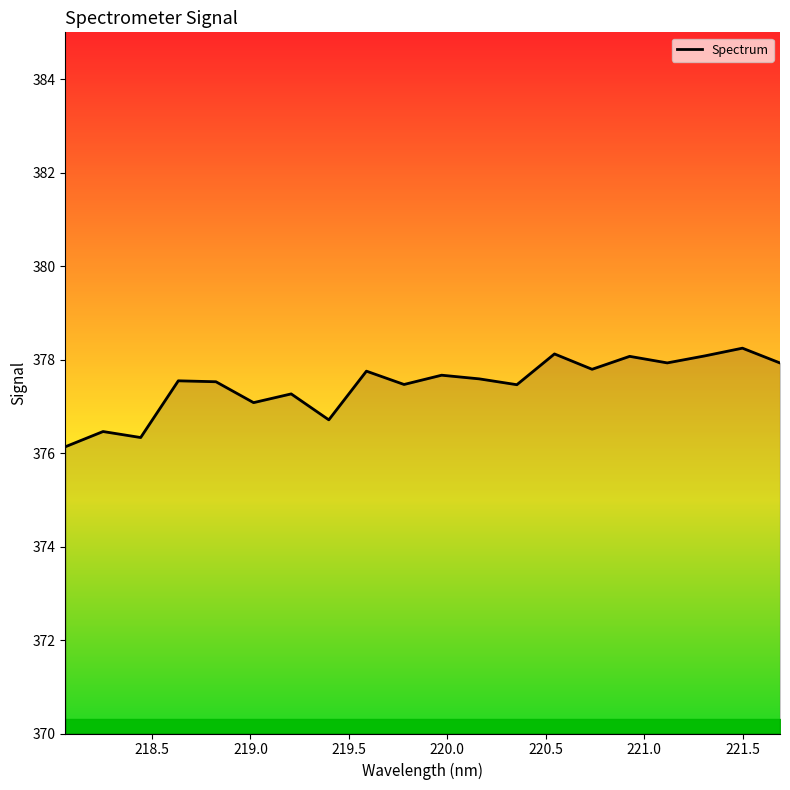

What is the maximum value shown in the chart?

378.2